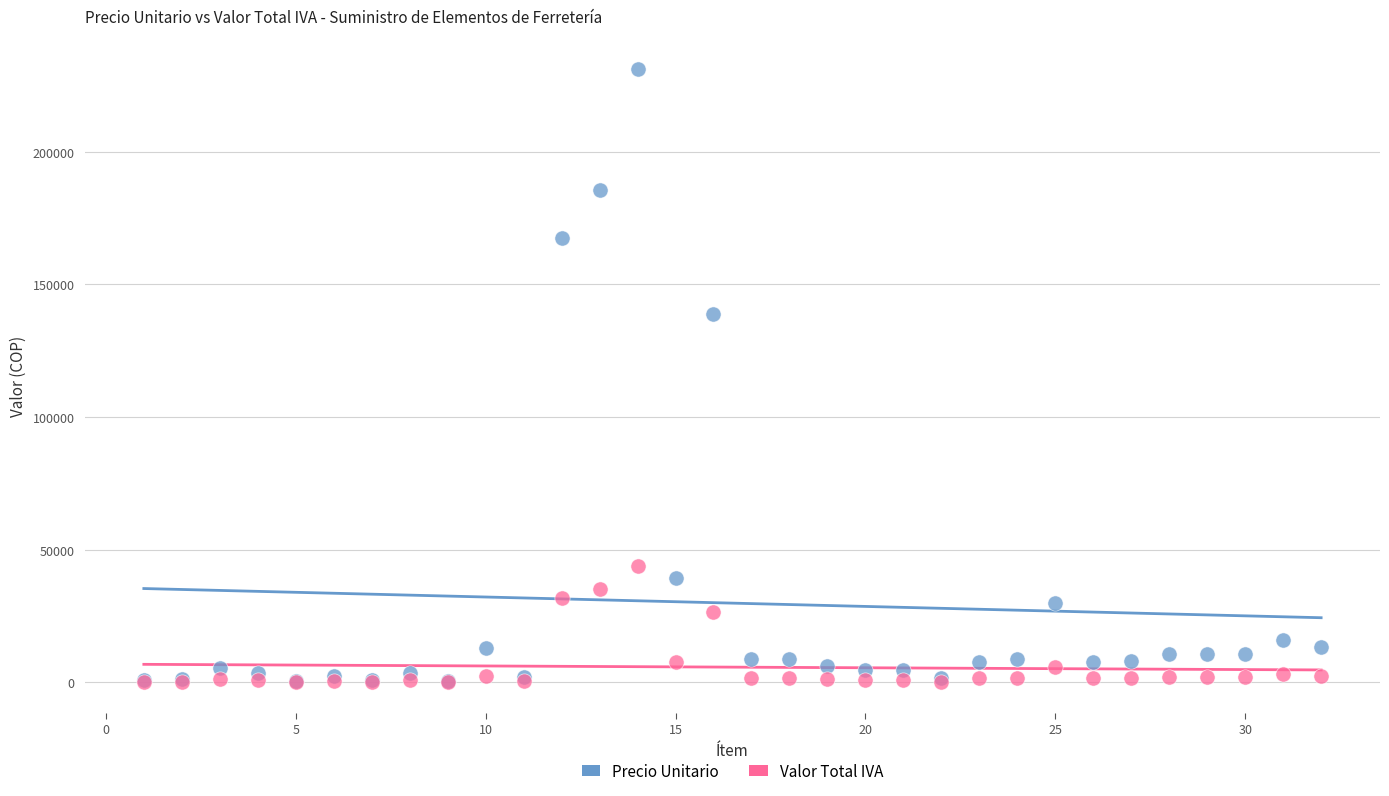

What are all the series names shown in the legend?

Precio Unitario, Valor Total IVA